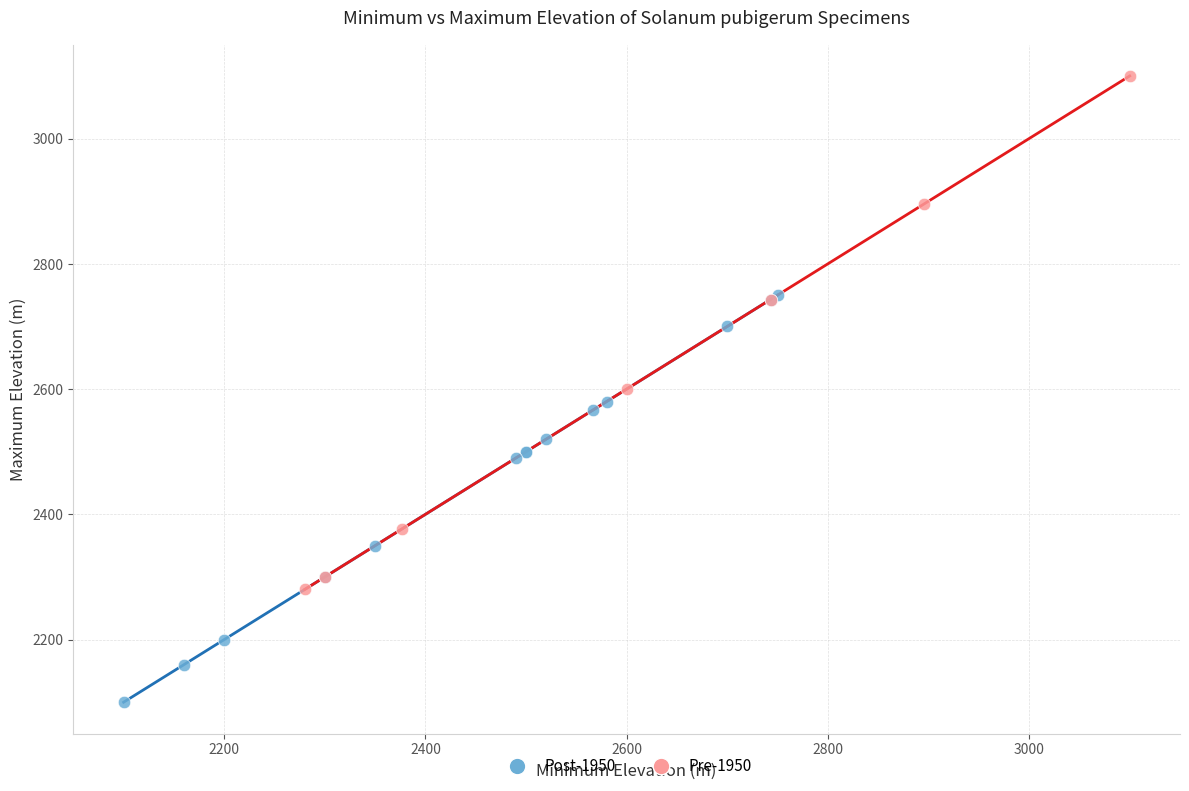

Which series contains the lowest Y value?

Post-1950